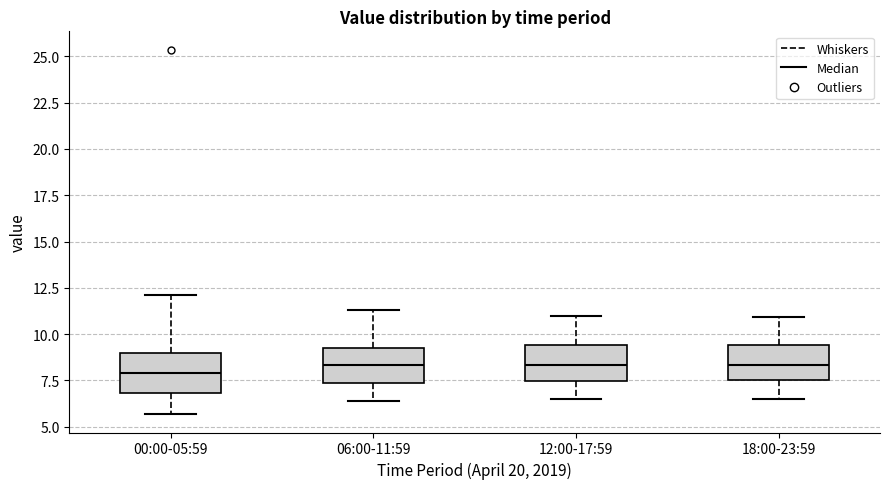

Reading left to right, read every box against the y-axis: the position of its median line, the range the box covers, and the ends of its whiskers. The values are not printed on the chart, so give them approximately, as read against the axis.

00:00-05:59: median 8.0, box 7.0 to 9.0, whiskers 5.5 to 12.0
06:00-11:59: median 8.5, box 7.5 to 9.0, whiskers 6.5 to 11.5
12:00-17:59: median 8.5, box 7.5 to 9.5, whiskers 6.5 to 11.0
18:00-23:59: median 8.5, box 7.5 to 9.5, whiskers 6.5 to 11.0